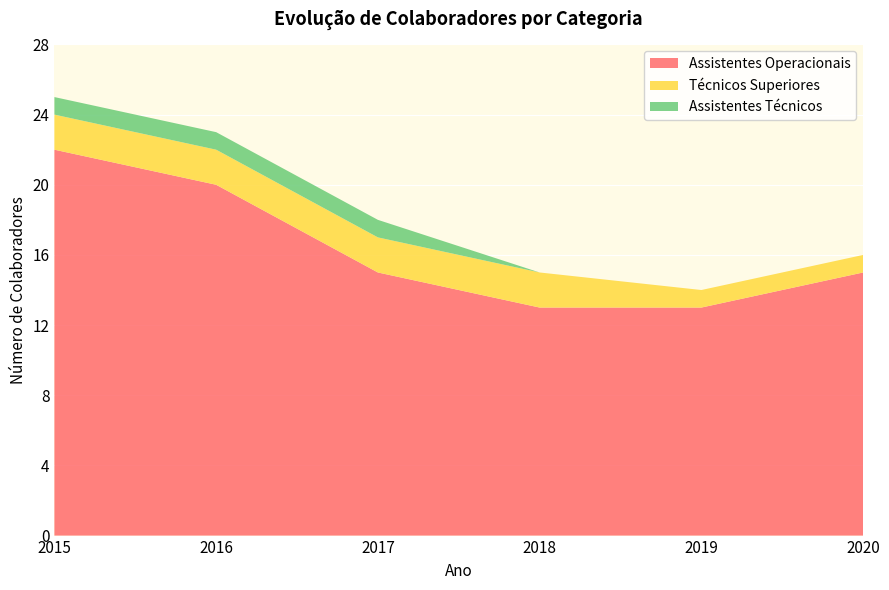

Reading left to right, transcribe all the data shown in this chart.

Assistentes Operacionais: 2015=22	2016=20	2017=15	2018=13	2019=13	2020=15
Técnicos Superiores: 2015=2	2016=2	2017=2	2018=2	2019=1	2020=1
Assistentes Técnicos: 2015=1	2016=1	2017=1	2018=0	2019=0	2020=0